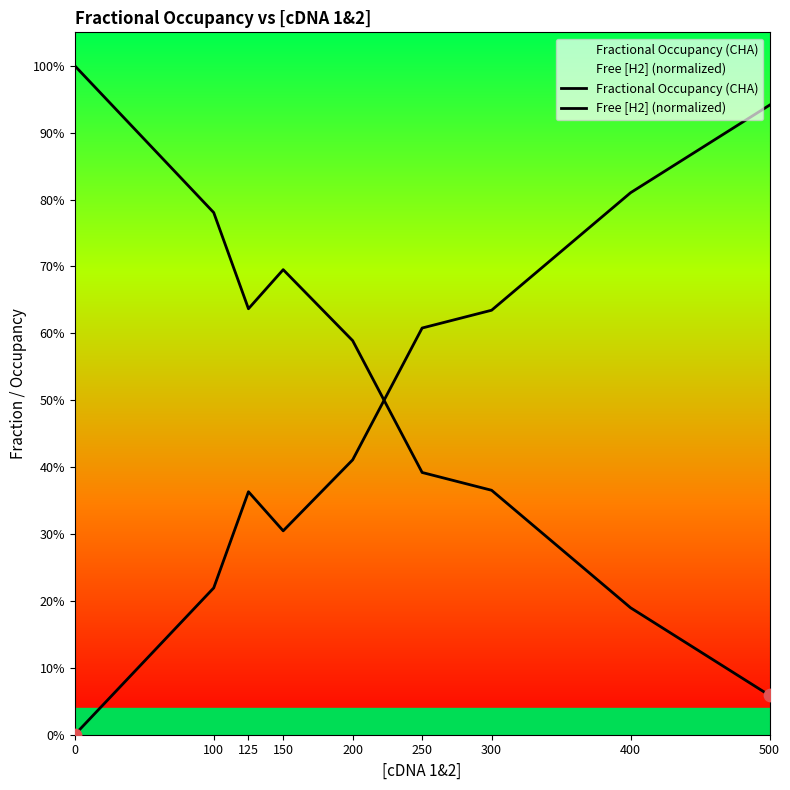

What are all the series names shown in the legend?

Fractional Occupancy (CHA), Free [H2] (normalized)